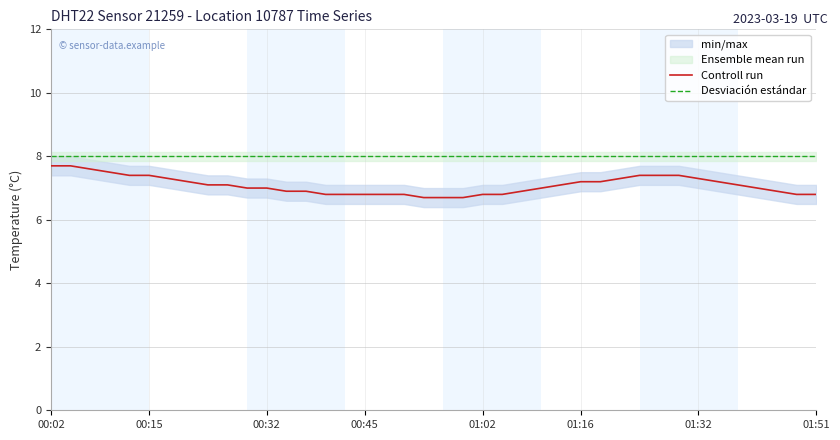

What is the smallest value displayed?

6.7